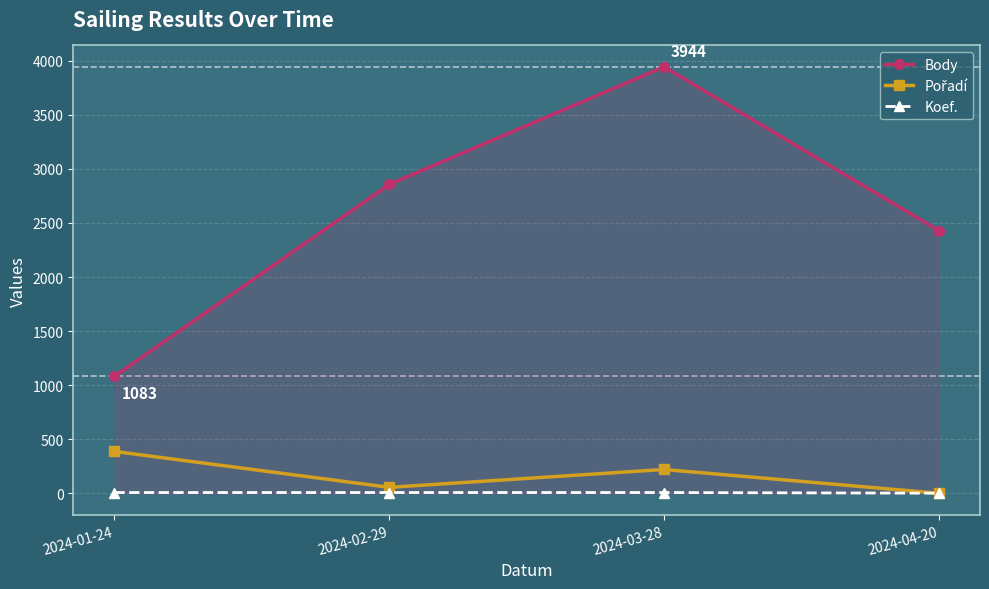

At which category is the sum across all series the highest?

2024-03-28